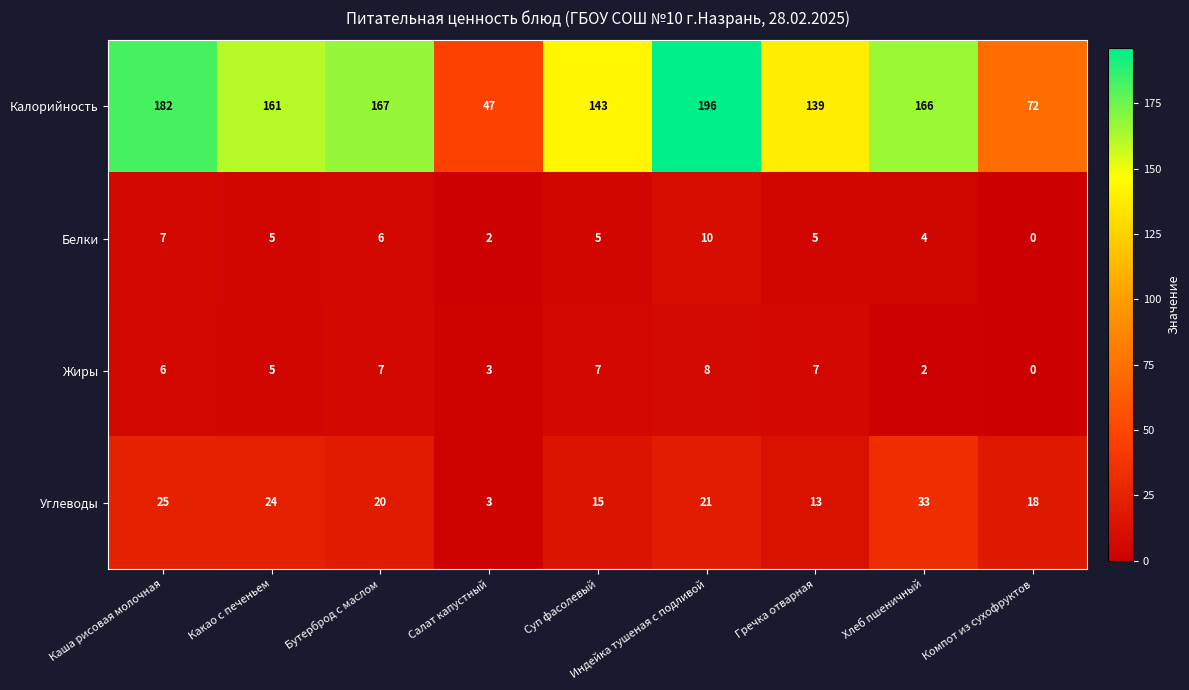

What is the difference between the maximum and minimum values in the Жиры series?

8